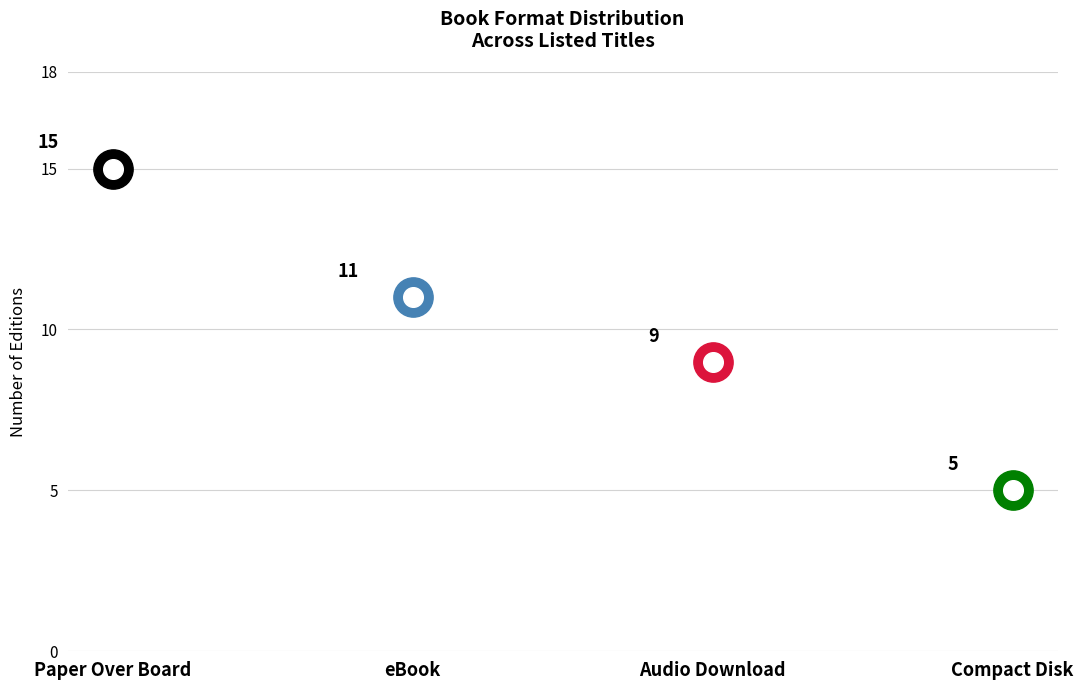

Which has a higher value, eBook or Paper Over Board?

Paper Over Board